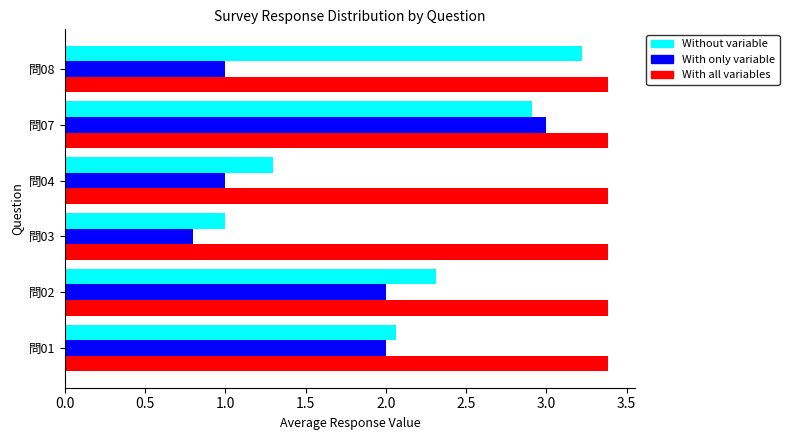

At how many categories does at least one series exceed 0?

6